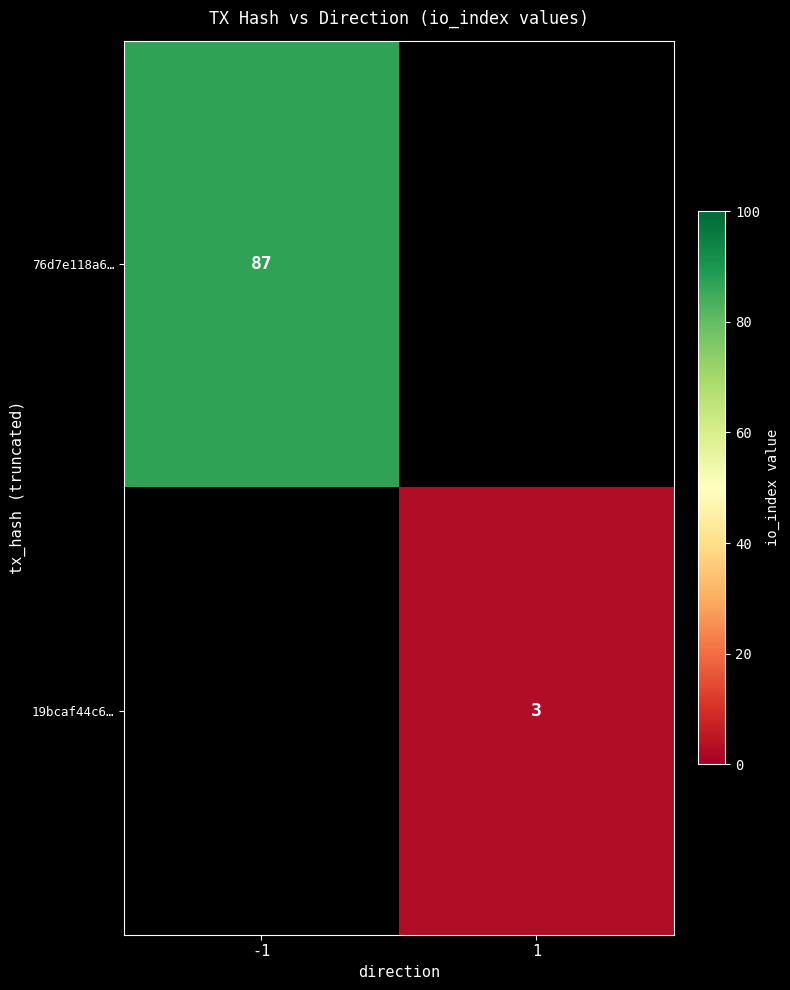

The 19bcaf44c6… series shows 5 at 1. True or false?

False